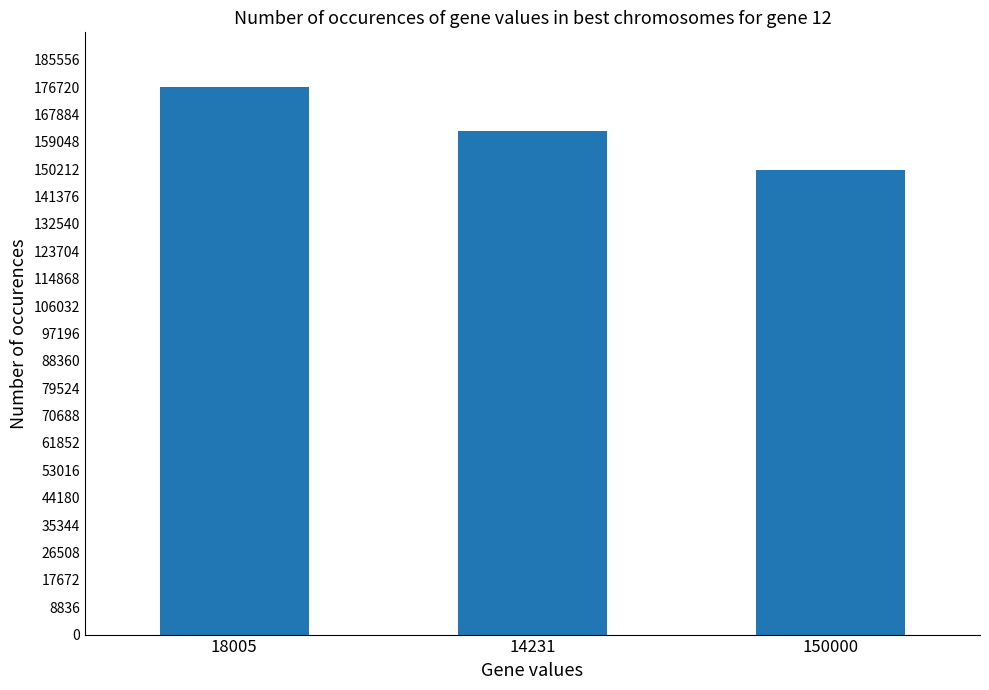

Reading left to right, extract all data points from this chart.

176725	162531	150000